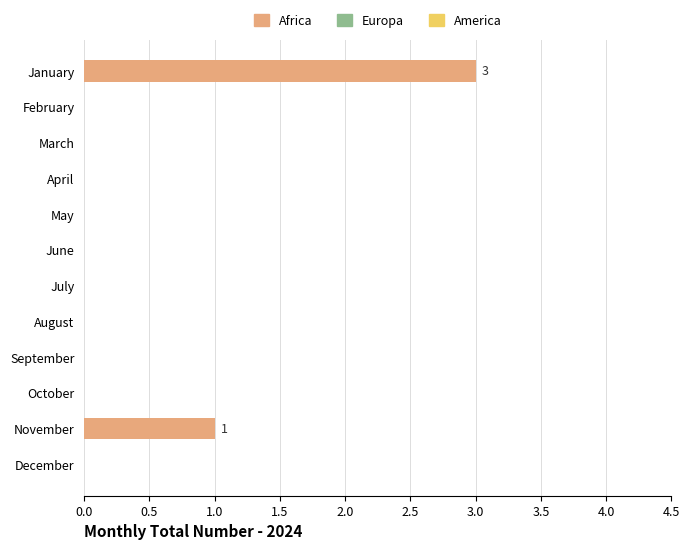

True or false: the data shows -2 at December.

False